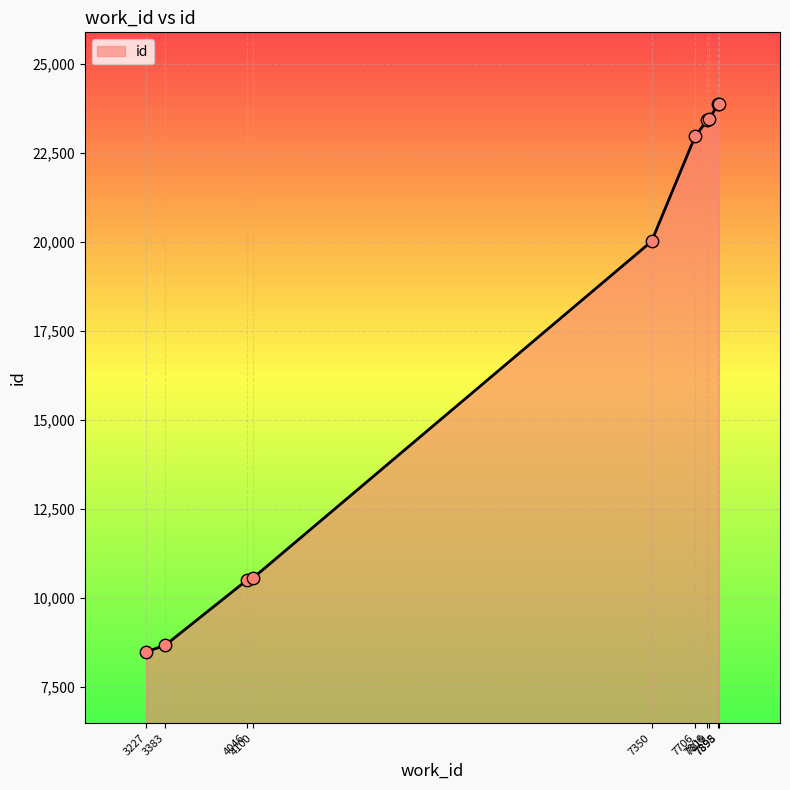

What is the change in value from 3383 to 7898?

+15213